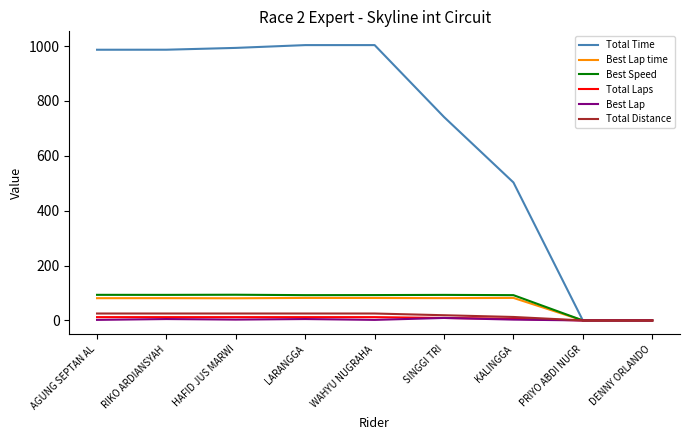

Which series changed the most between KALINGGA and PRIYO ABDI NUGR?

Total Time